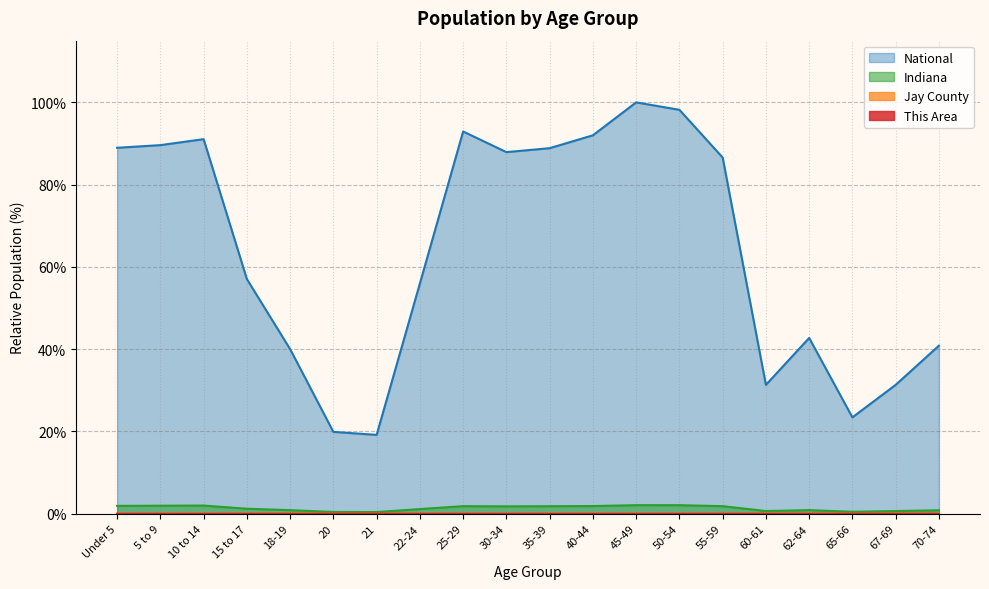

In This Area, how many points are higher than both neighbors (excluding endpoints)?

3